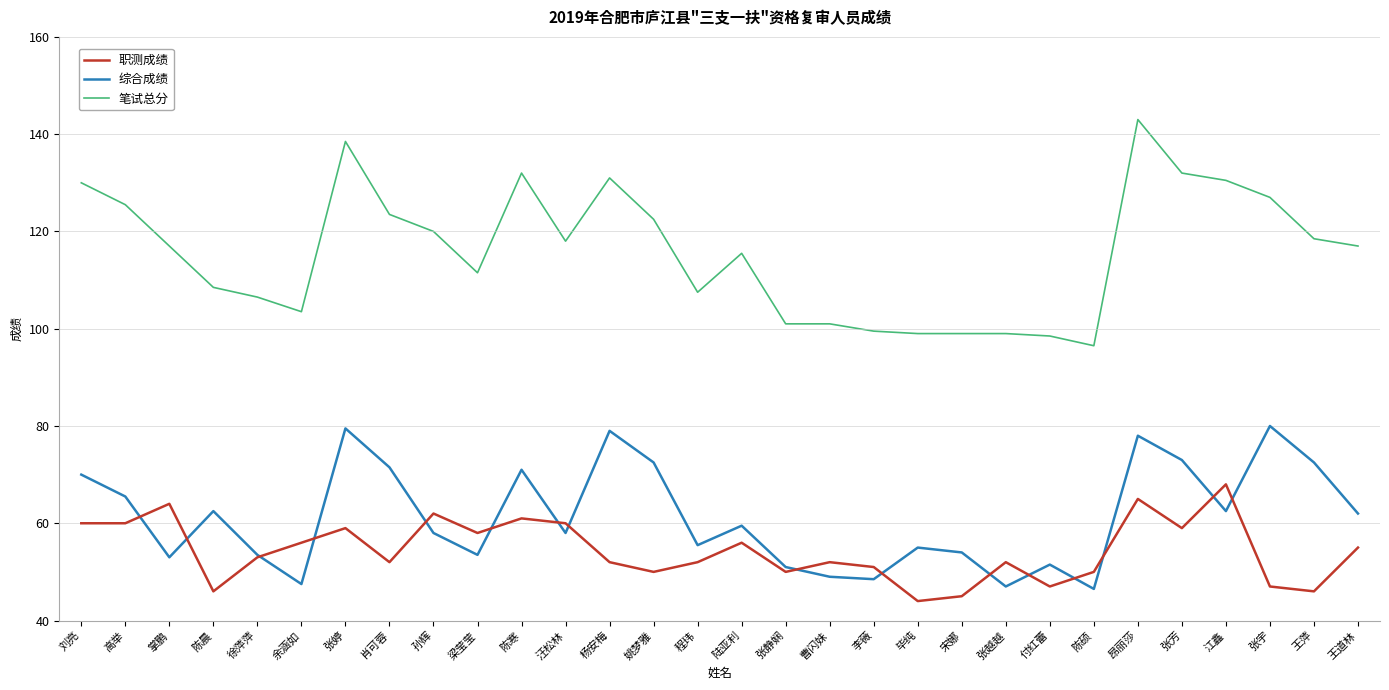

What position from the right is 陈晨?

27